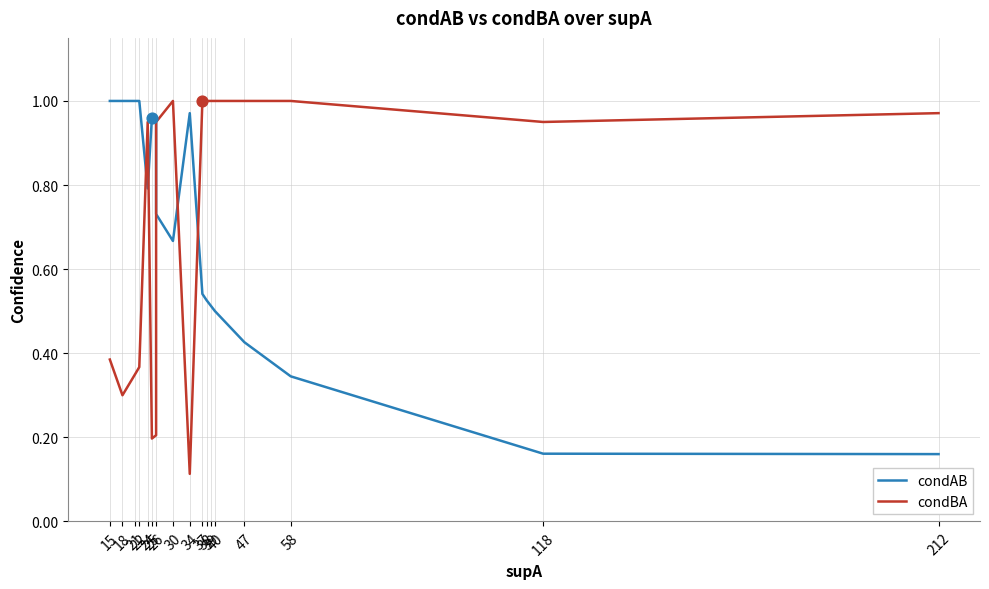

What are all the series names shown in the legend?

condAB, condBA